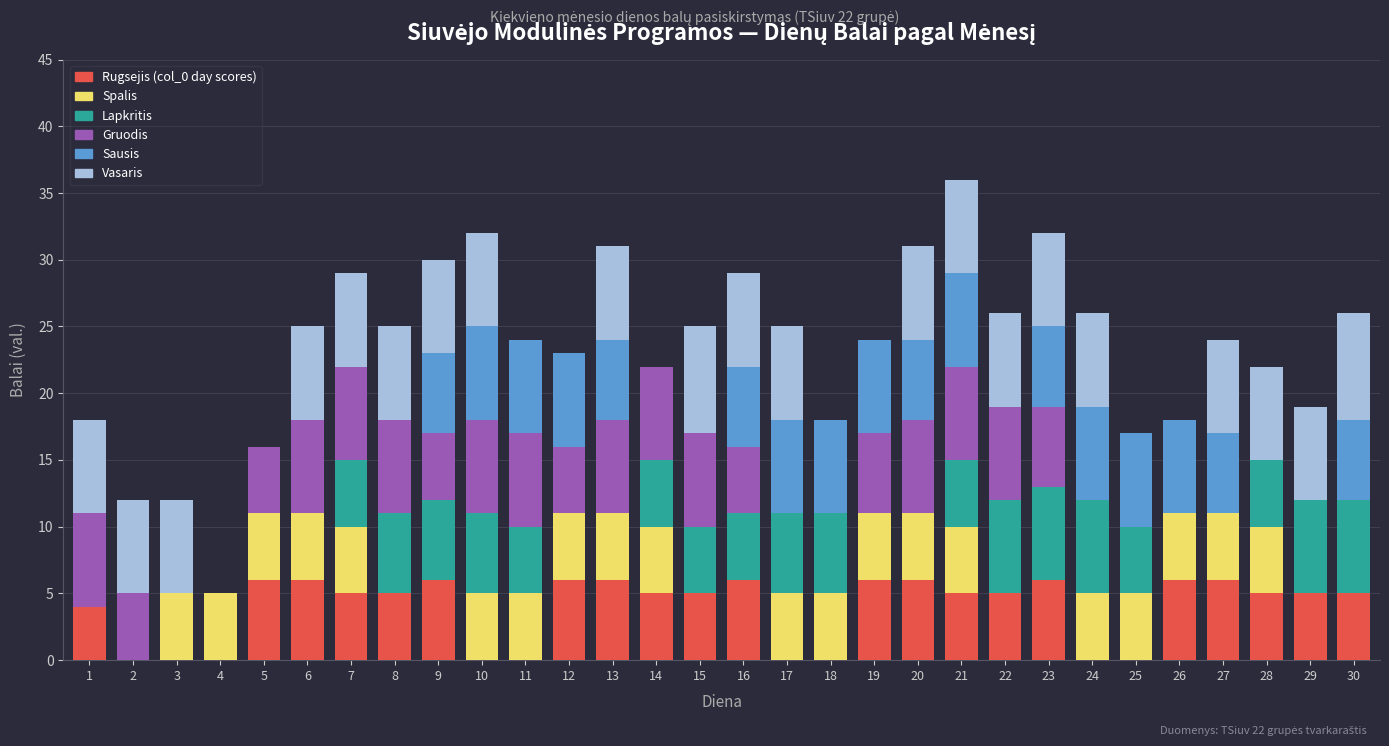

How many distinct data groups are displayed?

6